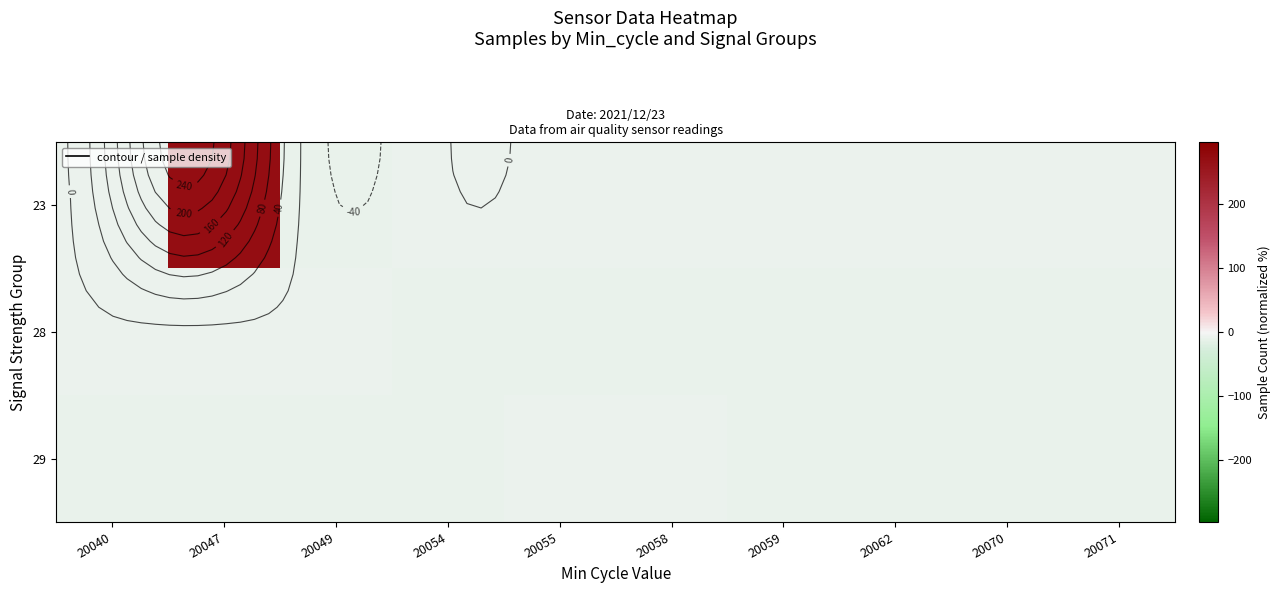

What is the difference between the highest and lowest values at 20062?

2.4